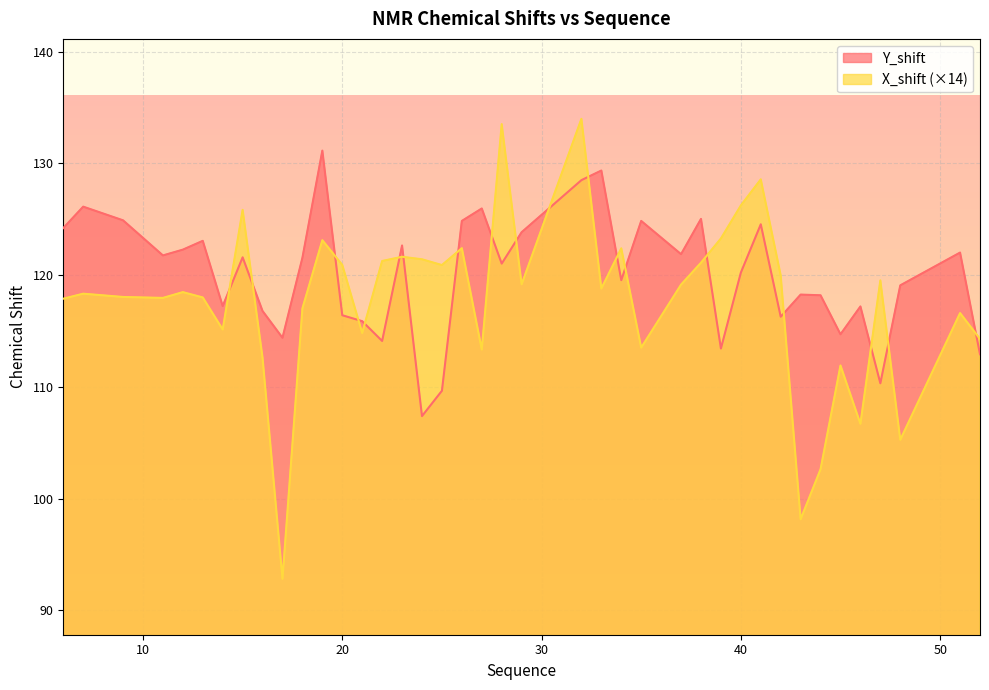

Where do Y_shift and X_shift first cross each other?

14 and 15